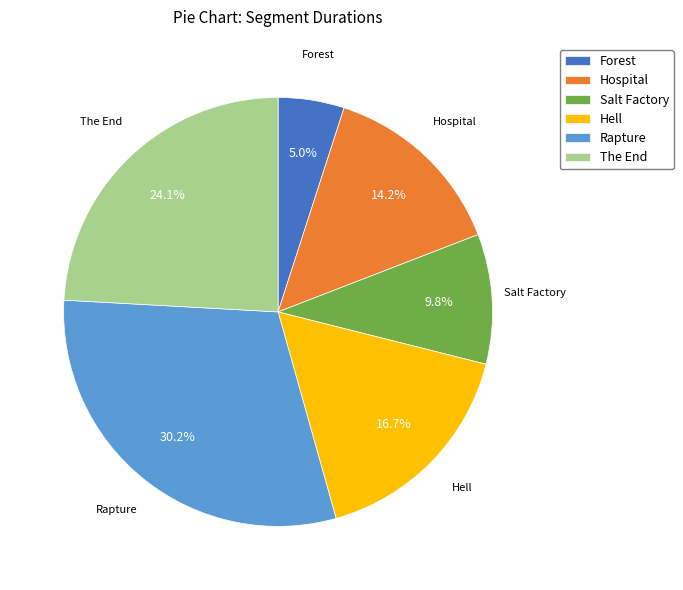

Combined, do Rapture and Forest account for over 50%?

No